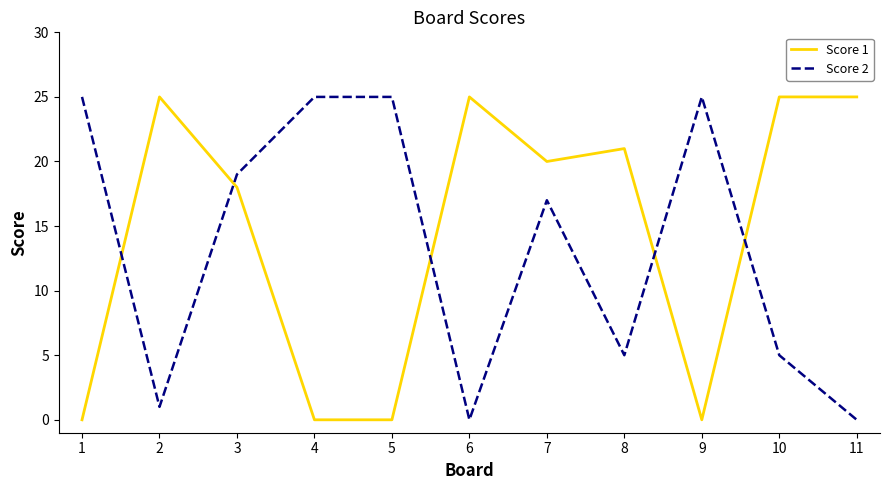

What is the total value across all series at 2?

26